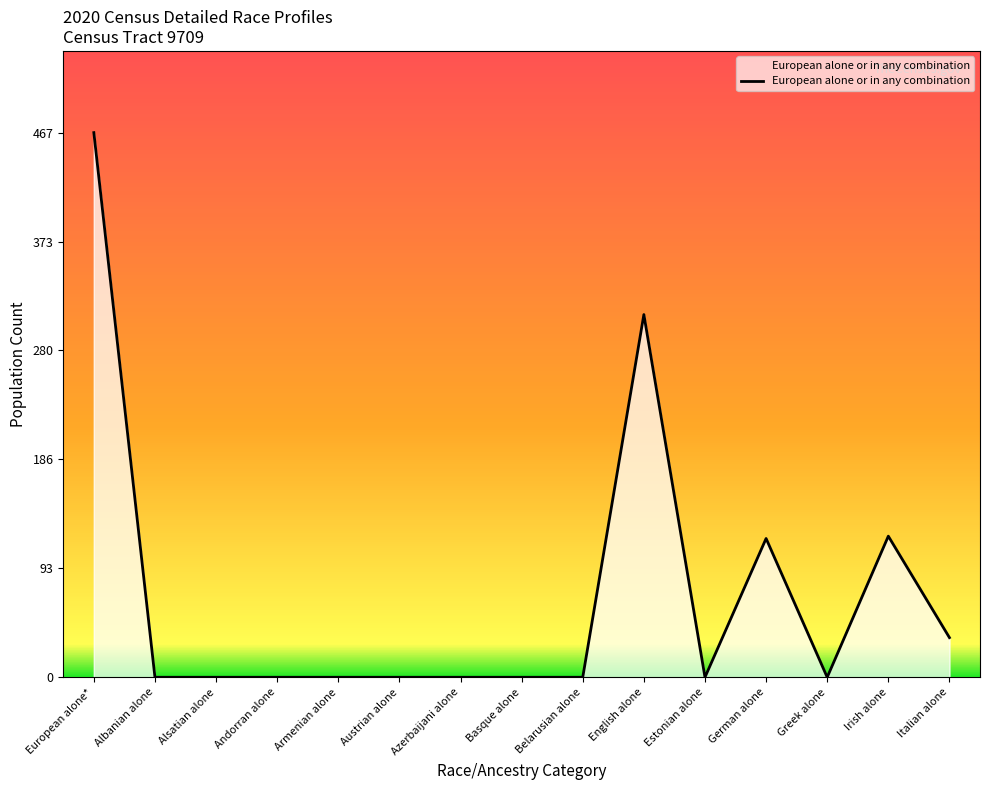

How many lines are shown in the chart?

1